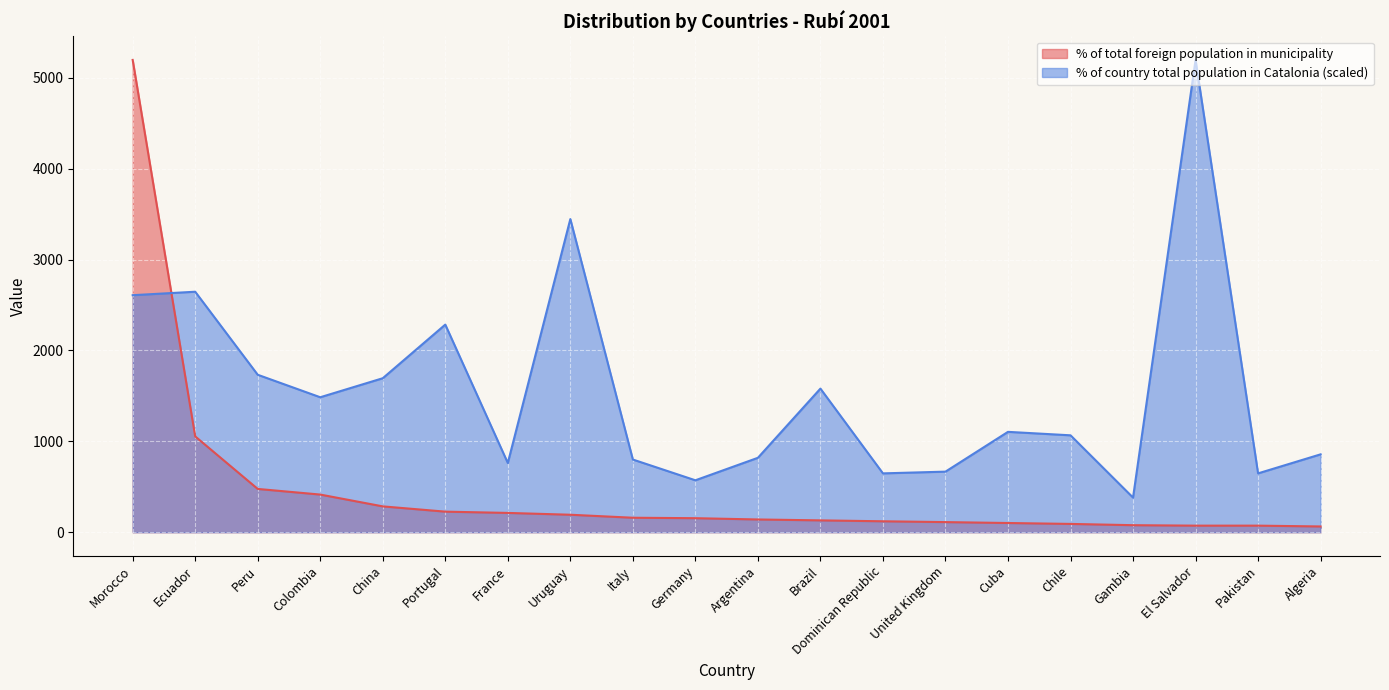

Where is % of country total population in Catalonia nearest to the value 2788?

Ecuador